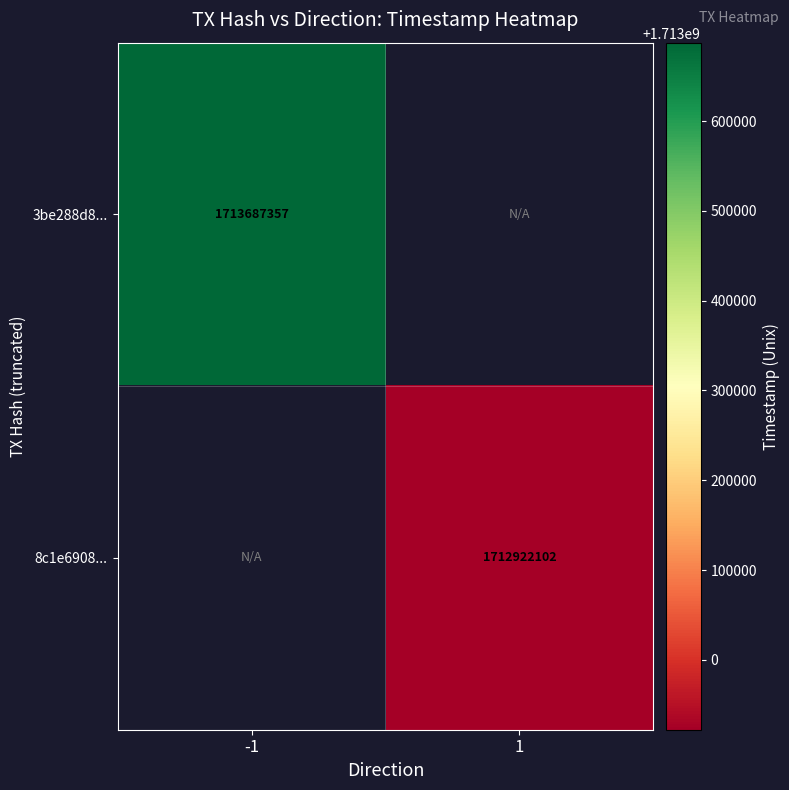

True or false: 3be288d8... has a value of 1713687357 at -1.

True